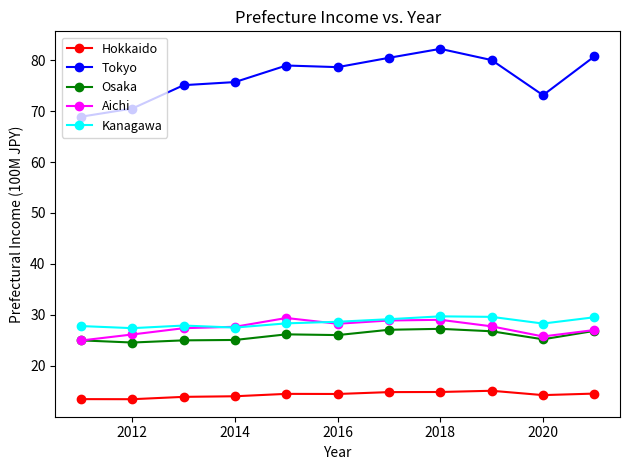

True or false: Tokyo and Aichi intersect in this chart.

False